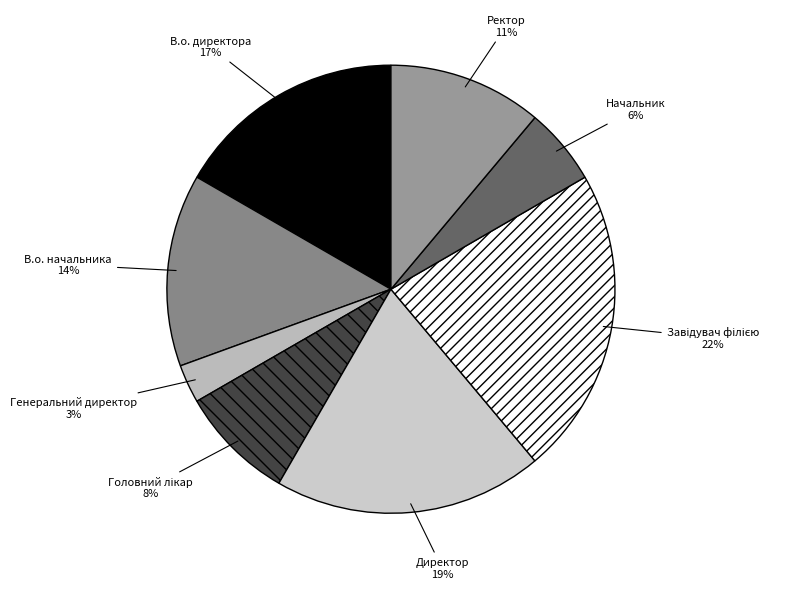

Between Директор and Генеральний директор, which is larger?

Директор